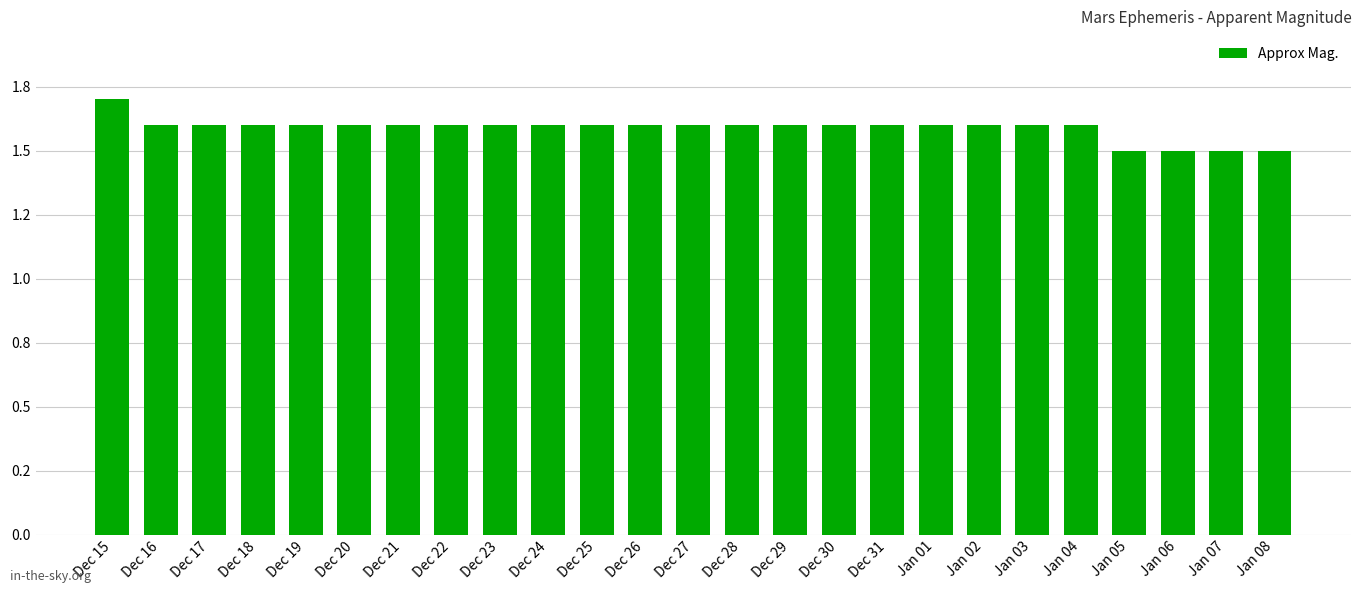

What is the difference between the maximum and minimum values?

0.2